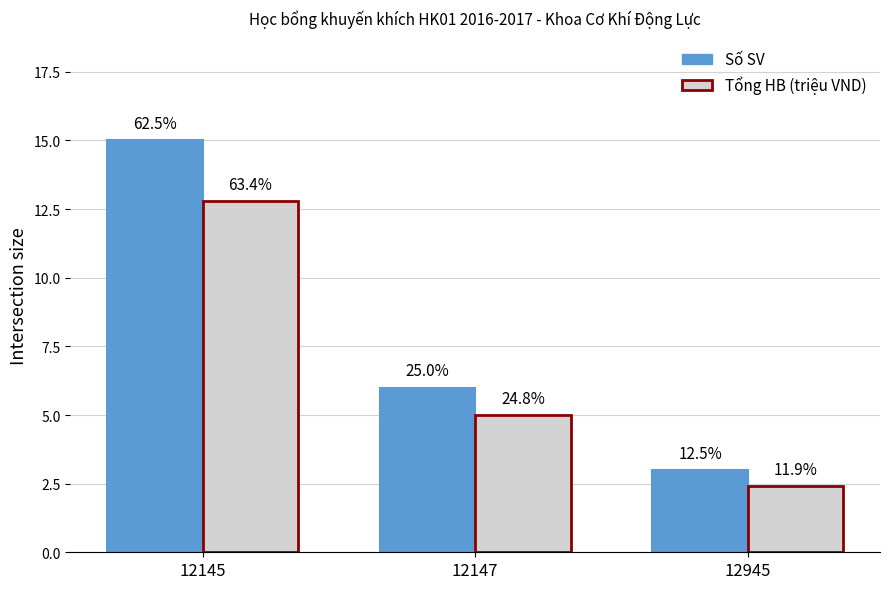

What is the difference between the highest and lowest values at 12145?

2.2